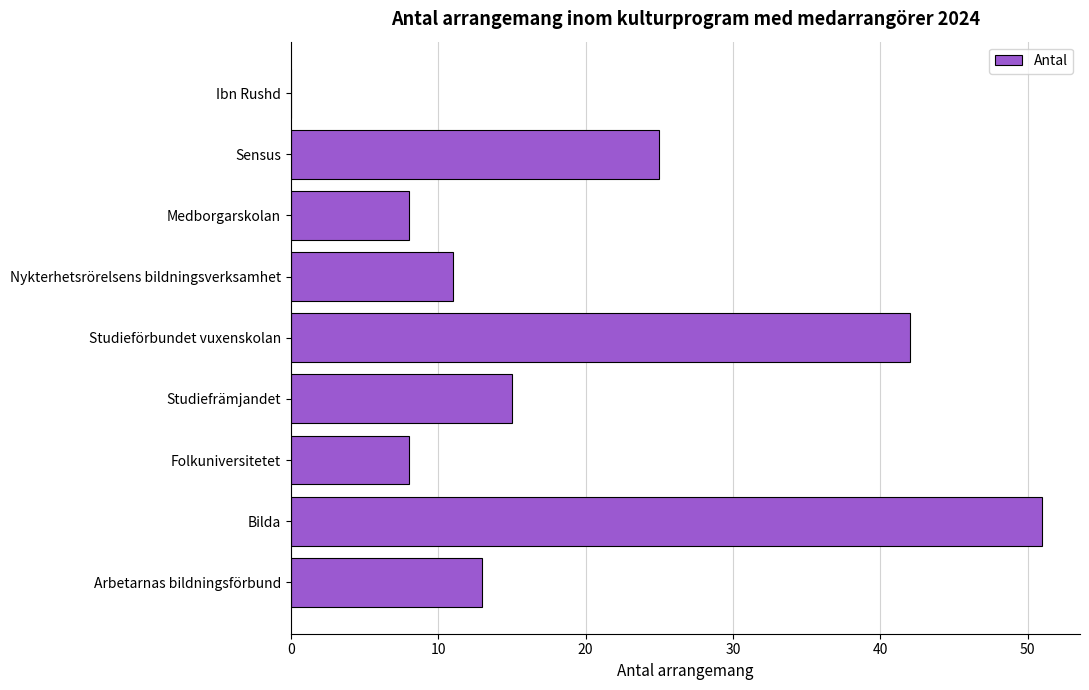

Which label corresponds to the largest value in the chart?

Bilda